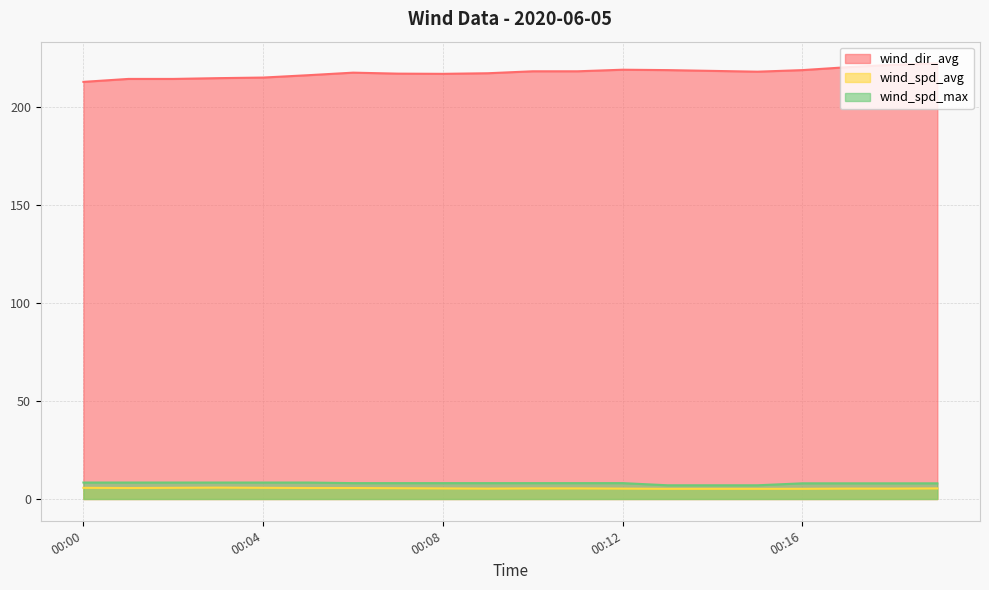

Reading left to right, list all the values displayed in this chart.

wind_dir_avg: 212.8	214.3	214.3	214.7	215.0	216.2	217.5	217.0	216.9	217.2	218.2	218.2	219.0	218.8	218.4	218.0	218.8	220.3	221.5	222.2
wind_spd_avg: 5.7	5.6	5.7	5.8	5.7	5.6	5.6	5.5	5.4	5.3	5.4	5.4	5.3	5.2	5.2	5.2	5.2	5.3	5.3	5.4
wind_spd_max: 8.4	8.4	8.4	8.4	8.4	8.4	8.1	8.1	8.1	8.1	8.1	8.1	8.1	7.0	7.0	7.0	8.0	8.0	8.0	8.0